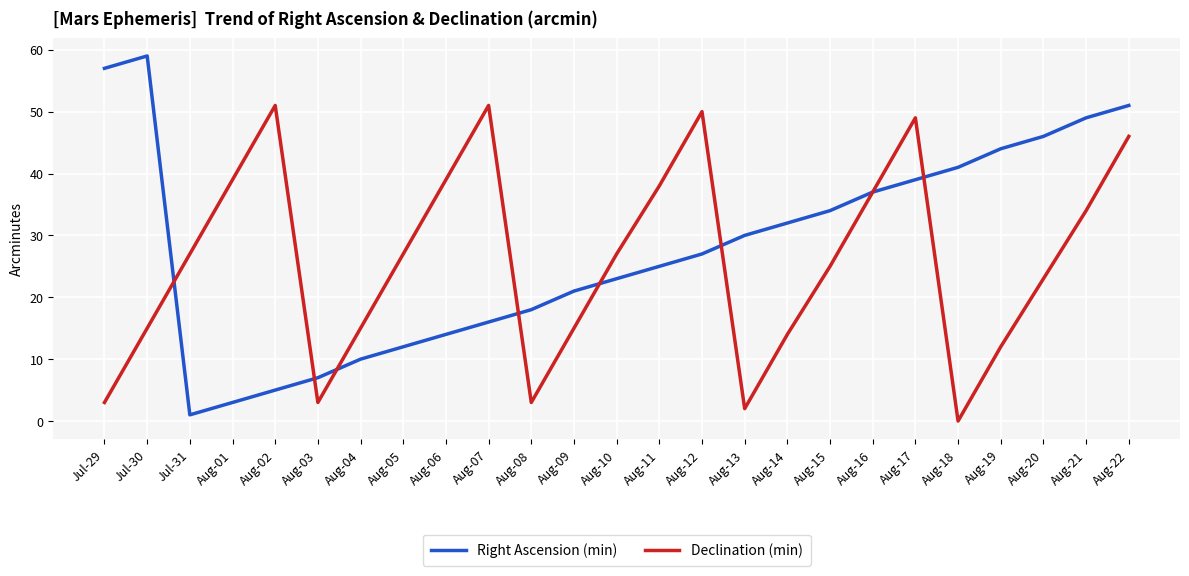

Does the chart display data point markers on the line(s)?

No